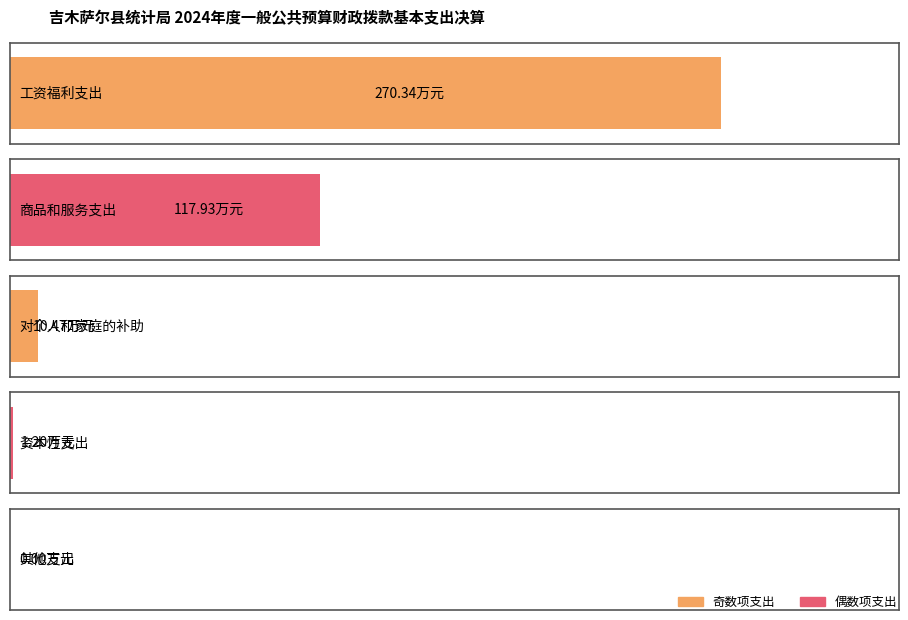

List the labels in order of value, smallest first.

其他支出, 资本性支出, 对个人和家庭的补助, 商品和服务支出, 工资福利支出